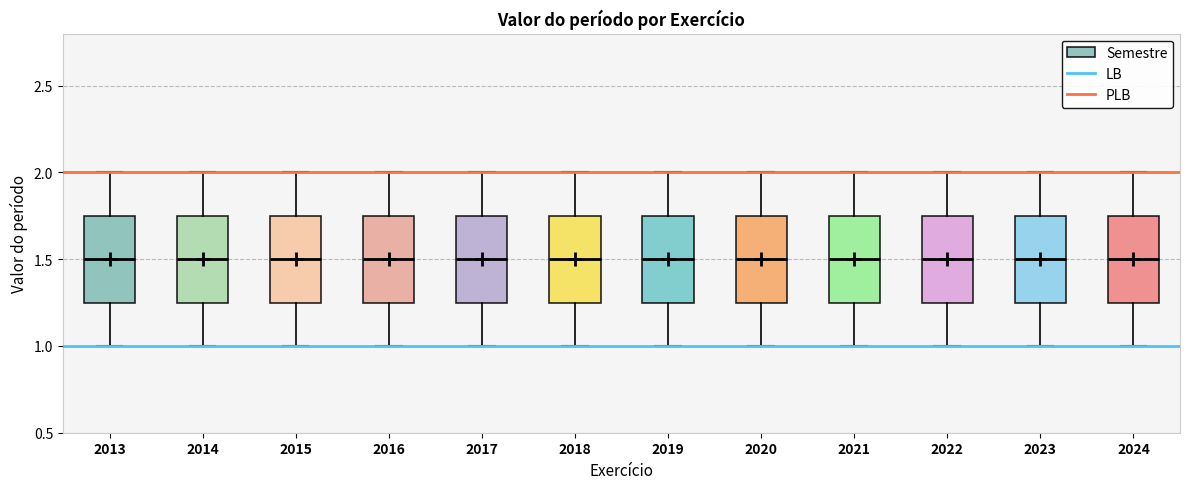

Reading left to right, transcribe this box plot: for each box, give where its median line is, the range the box spans, and where its two whiskers end, as read against the y-axis. The values are not printed on the chart, so give them approximately, as read against the axis.

2013: median 1.50, box 1.25 to 1.75, whiskers 1.00 to 2.00
2014: median 1.50, box 1.25 to 1.75, whiskers 1.00 to 2.00
2015: median 1.50, box 1.25 to 1.75, whiskers 1.00 to 2.00
2016: median 1.50, box 1.25 to 1.75, whiskers 1.00 to 2.00
2017: median 1.50, box 1.25 to 1.75, whiskers 1.00 to 2.00
2018: median 1.50, box 1.25 to 1.75, whiskers 1.00 to 2.00
2019: median 1.50, box 1.25 to 1.75, whiskers 1.00 to 2.00
2020: median 1.50, box 1.25 to 1.75, whiskers 1.00 to 2.00
2021: median 1.50, box 1.25 to 1.75, whiskers 1.00 to 2.00
2022: median 1.50, box 1.25 to 1.75, whiskers 1.00 to 2.00
2023: median 1.50, box 1.25 to 1.75, whiskers 1.00 to 2.00
2024: median 1.50, box 1.25 to 1.75, whiskers 1.00 to 2.00